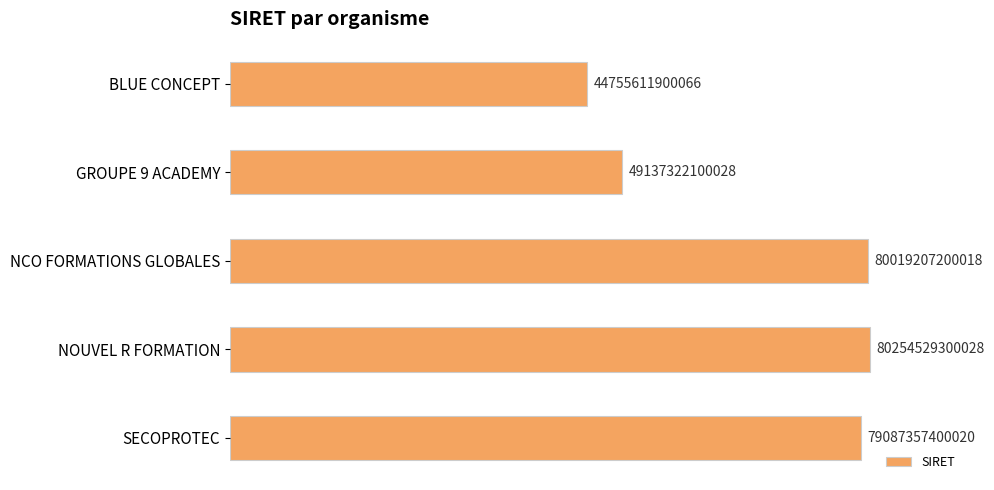

Rank the categories by value from lowest to highest.

BLUE CONCEPT, GROUPE 9 ACADEMY, SECOPROTEC, NCO FORMATIONS GLOBALES, NOUVEL R FORMATION